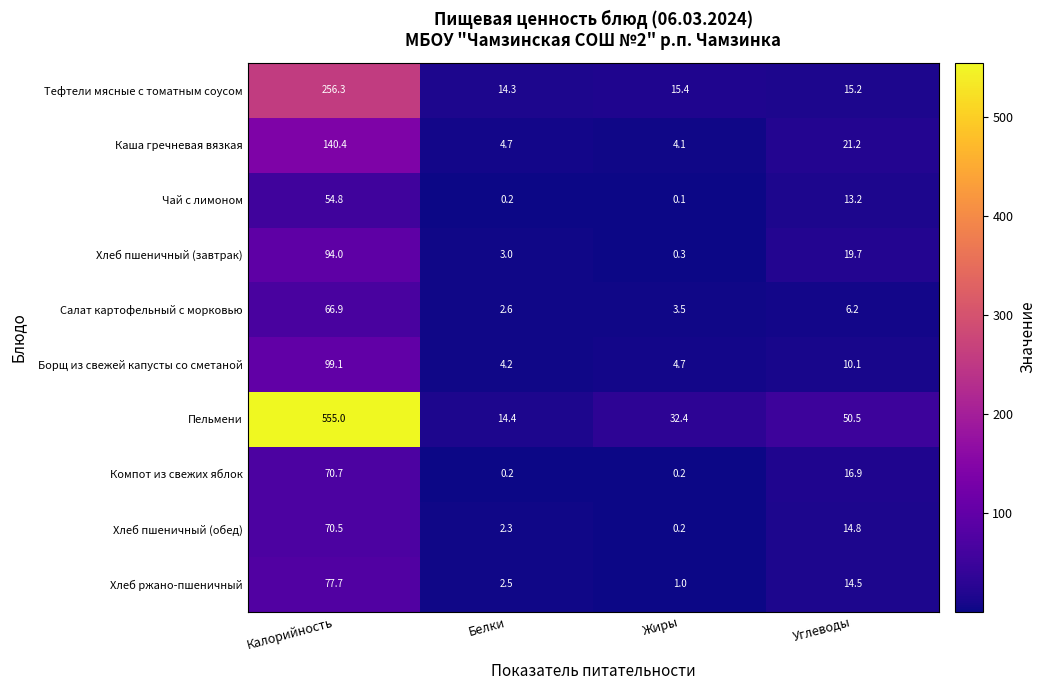

What is the difference between the Пельмени values at Калорийность and Белки?

540.6